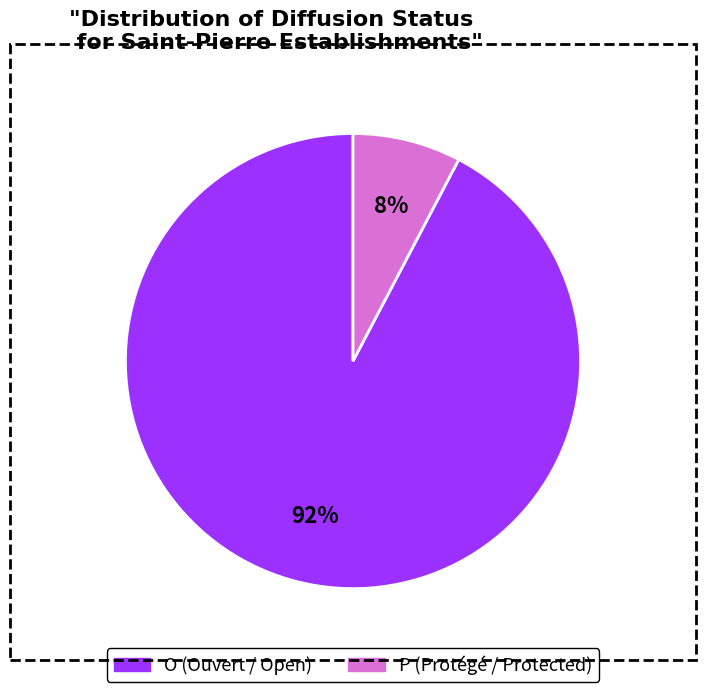

To the nearest percent, what is the average slice percentage?

50%